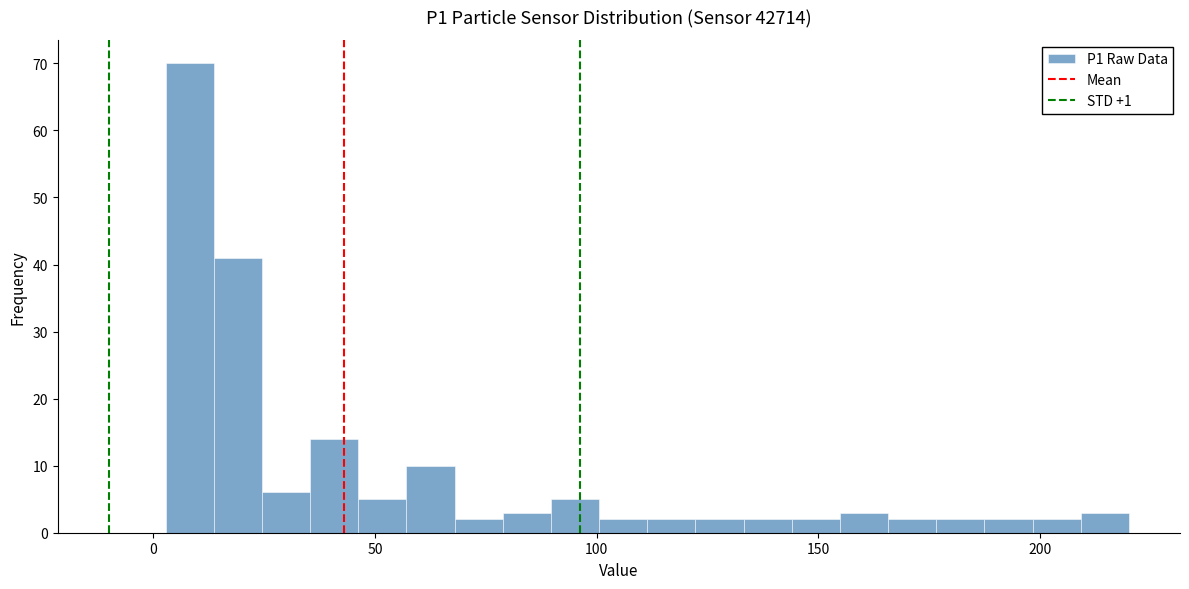

Around what value on the x-axis is the tallest bar? Give the approximate position of its centre, as read against the axis.

10